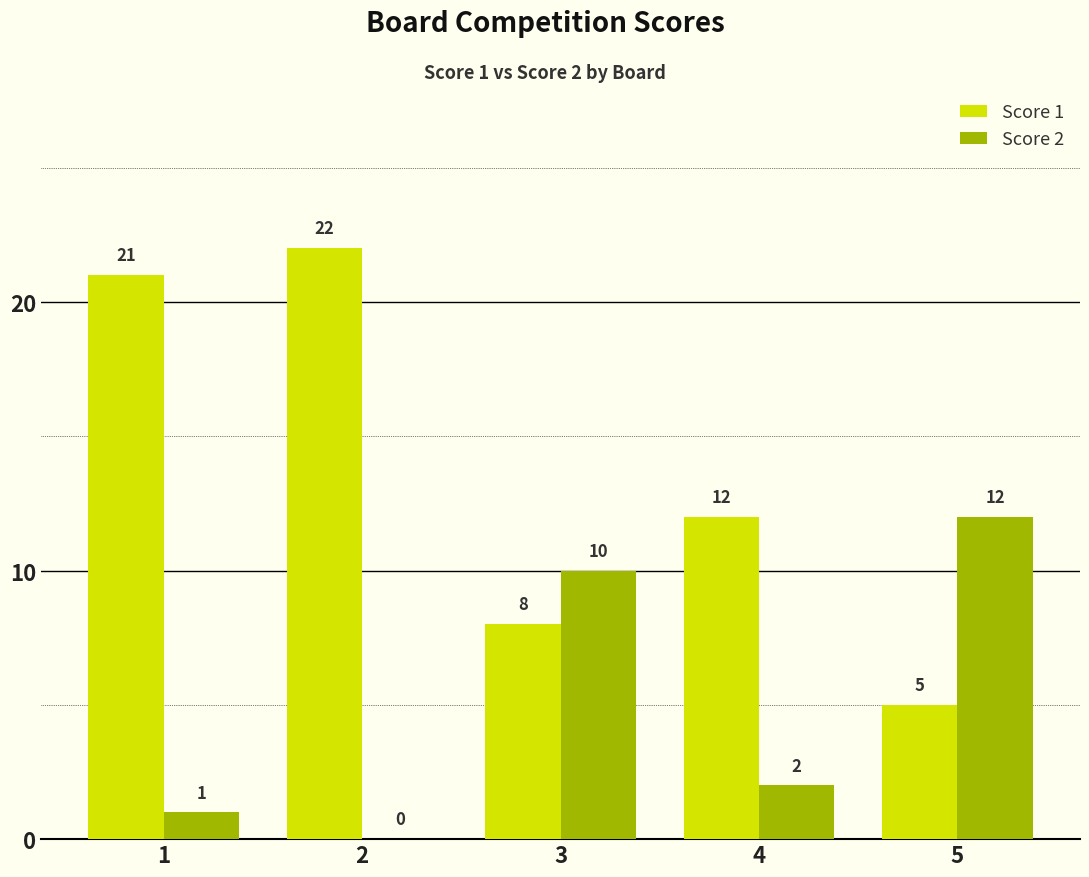

Is it true that Score 1 equals 2 at 3?

False